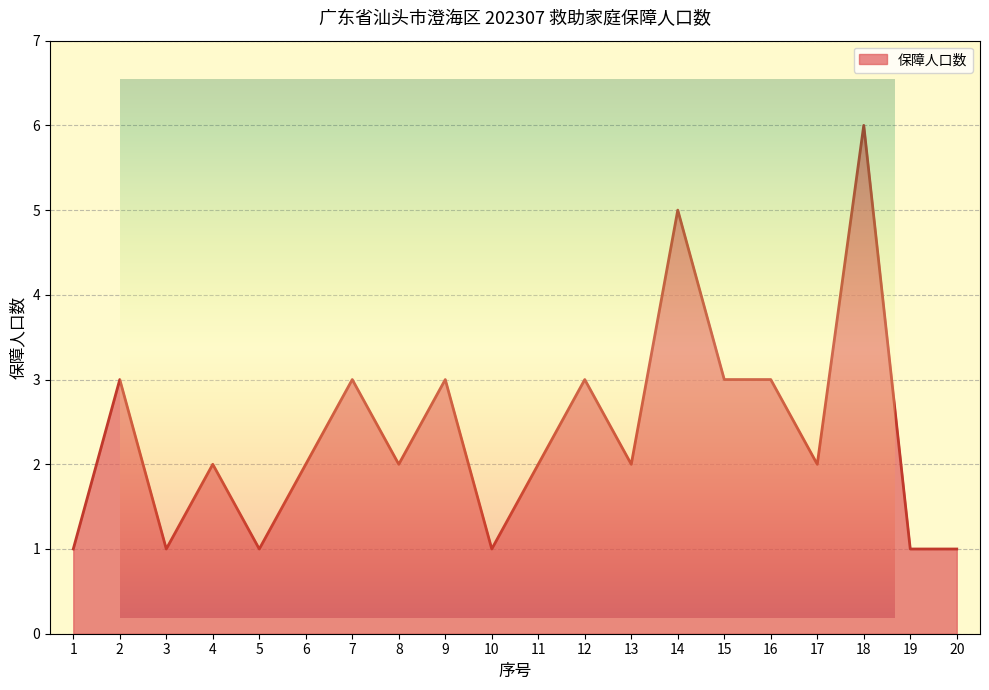

What is the average value?

2